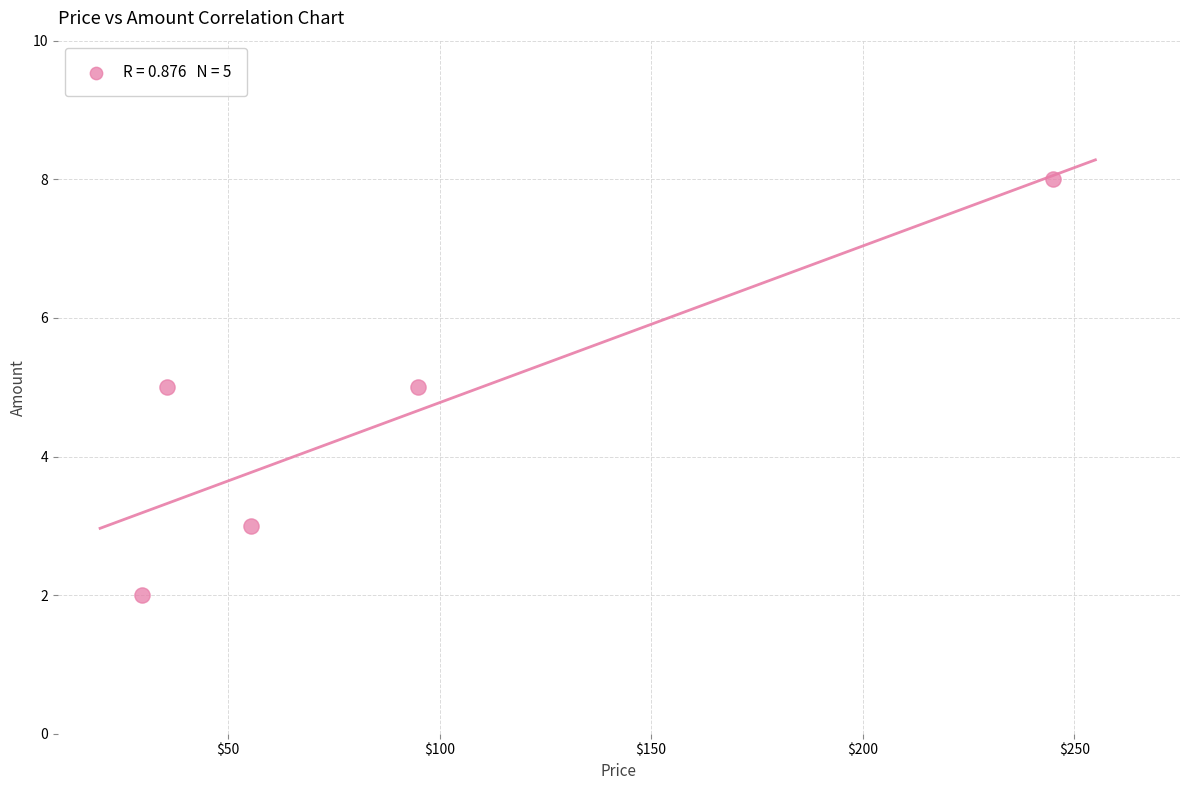

What is the average Y value?

5